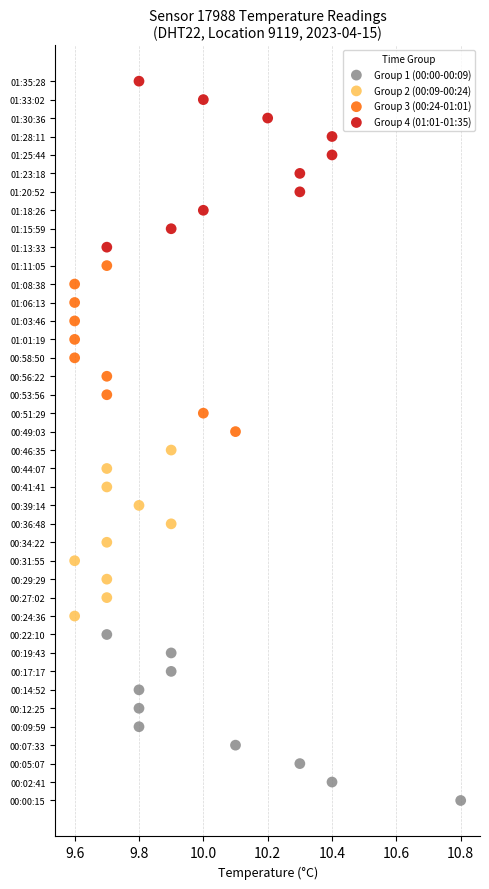

What are all the series names shown in the legend?

Group 1 (00:00-00:09), Group 2 (00:09-00:24), Group 3 (00:24-01:01), Group 4 (01:01-01:35)